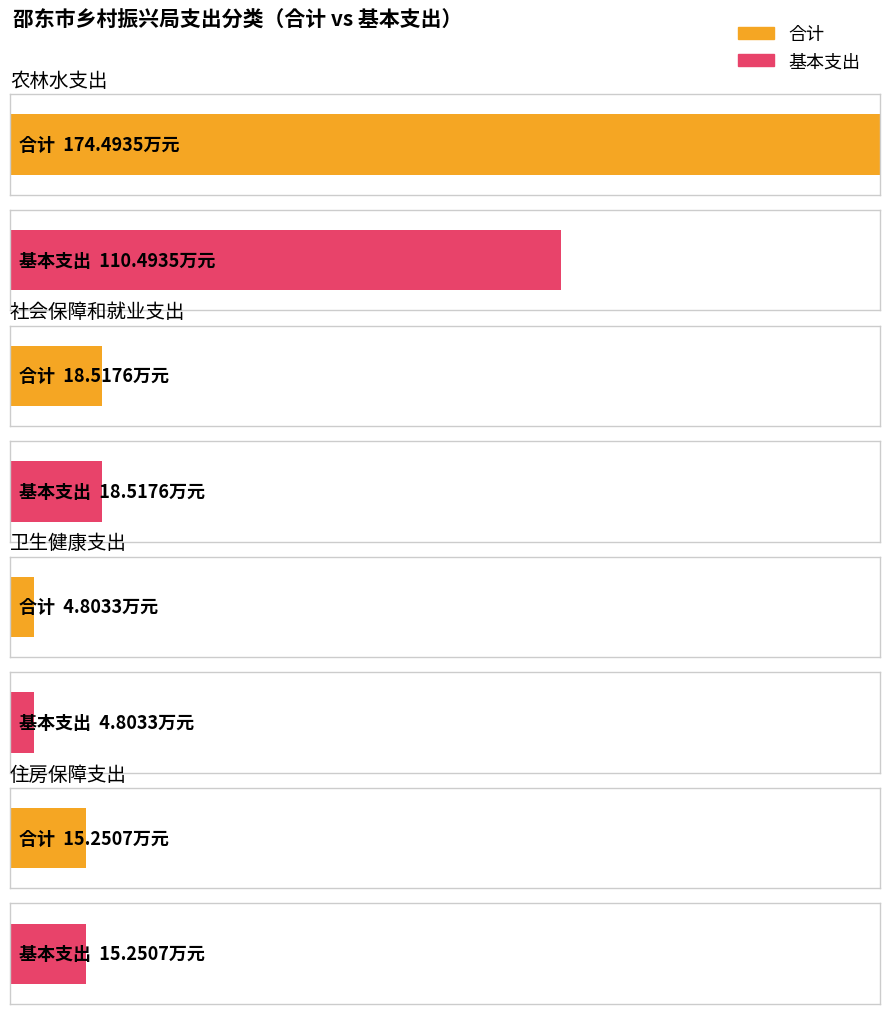

Reading right to left, extract all data points from this chart.

合计: 15.3	4.8	18.5	174.5
基本支出: 15.3	4.8	18.5	110.5